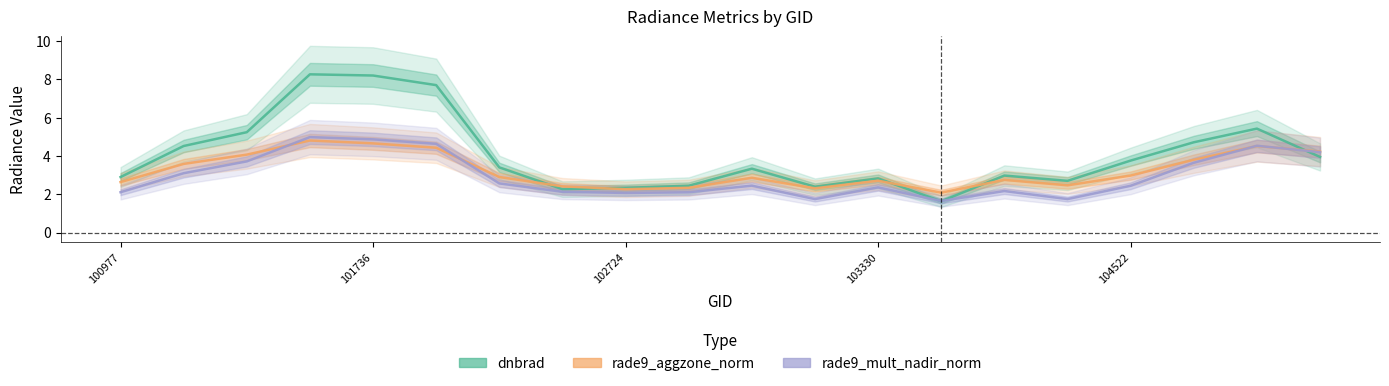

True or false: rade9_mult_nadir_norm and rade9_aggzone_norm intersect in this chart.

True